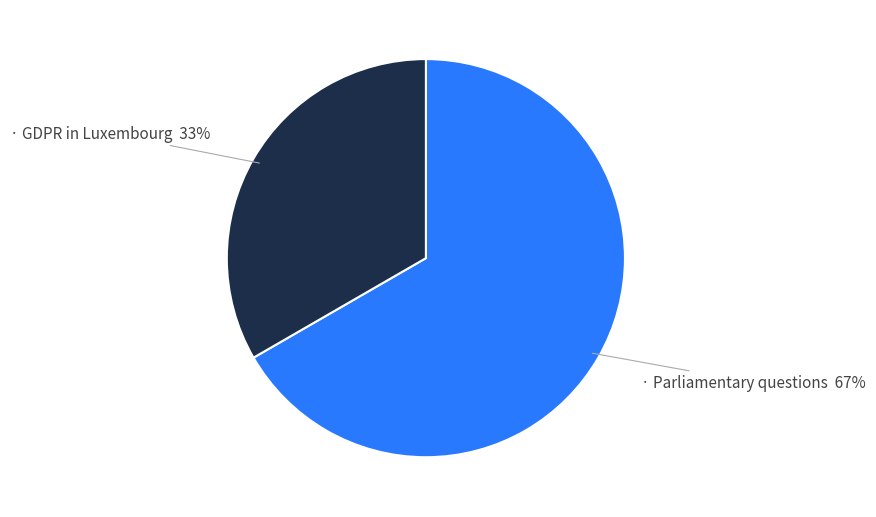

Does any single category account for the majority?

Yes